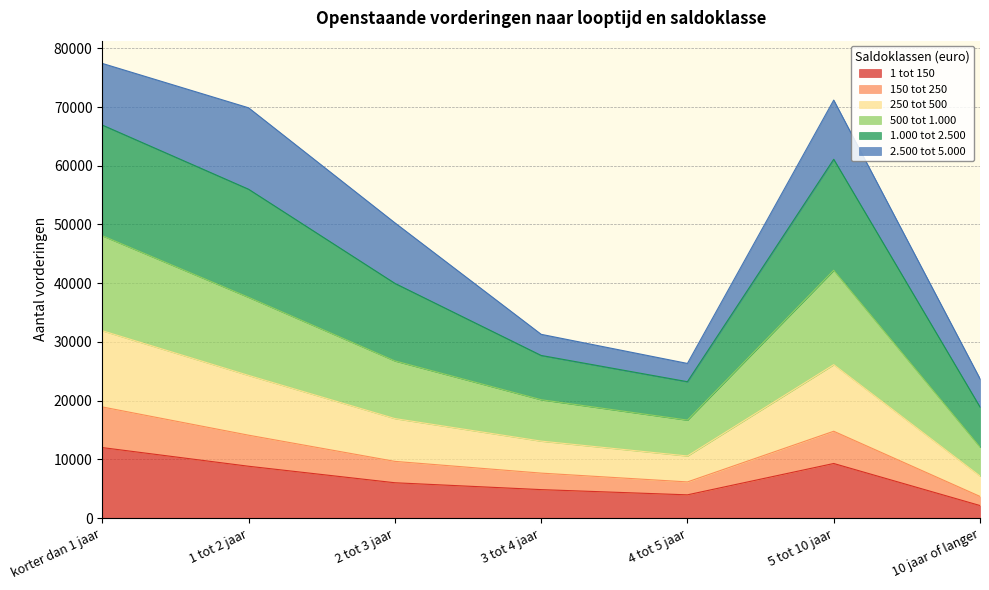

What is the label of the 1st point from the right?

10 jaar of langer